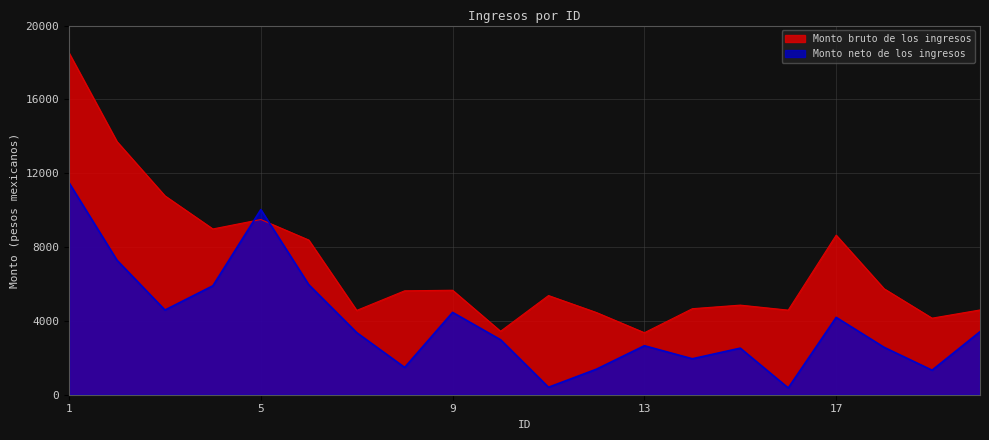

Reading left to right, transcribe all the data shown in this chart.

Monto bruto de los ingresos: 1=18516.8	2=13715.8	3=10775.5	4=8981.0	5=9492.1	6=8379.9	7=4568.0	8=5629.5	9=5660.7	10=3437.5	11=5372.7	12=4453.2	13=3359.2	14=4660.7	15=4854.2	16=4583.0	17=8645.2	18=5740.2	19=4147.9	20=4591.8
Monto neto de los ingresos: 1=11482.0	2=7285.4	3=4587.3	4=5901.8	5=10031.9	6=5958.9	7=3364.0	8=1478.0	9=4460.9	10=2979.5	11=404.4	12=1383.8	13=2654.3	14=1947.8	15=2523.1	16=366.4	17=4190.4	18=2567.7	19=1328.9	20=3415.6